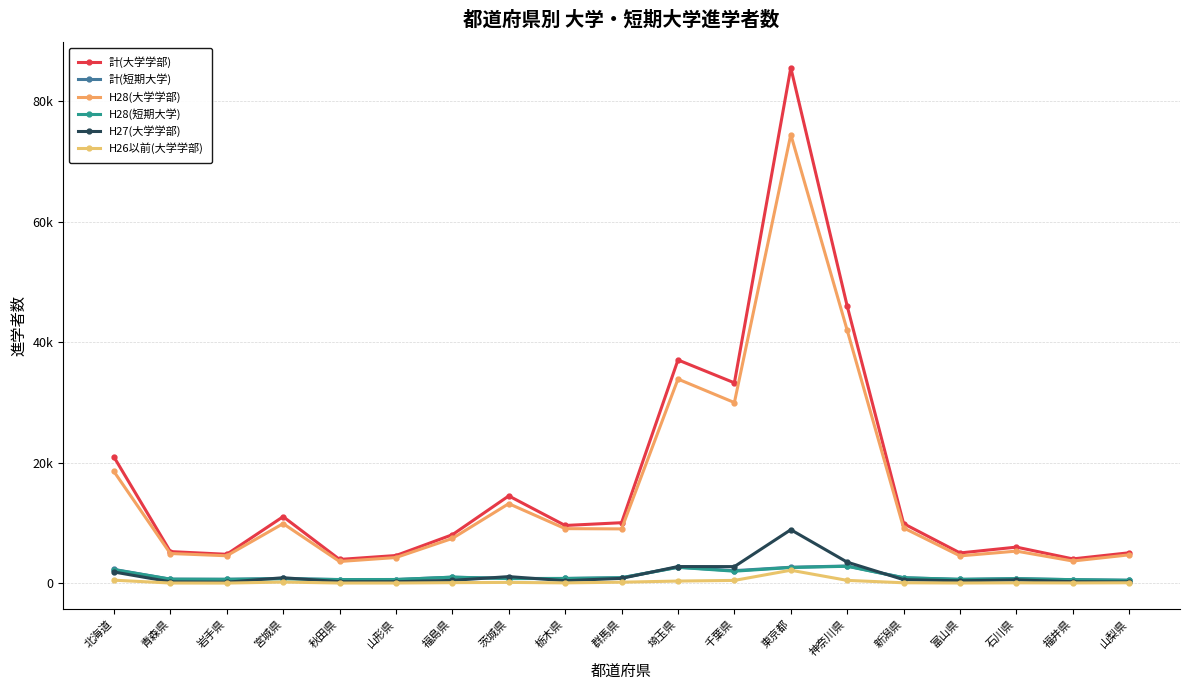

Does the chart display data point markers on the line(s)?

Yes